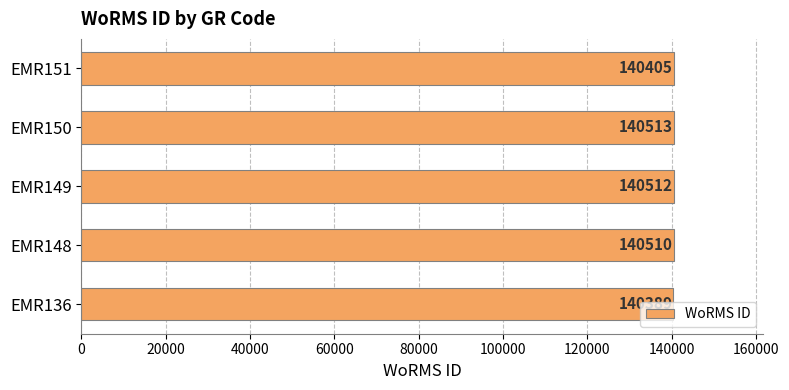

What is the minimum value shown in the chart?

140389